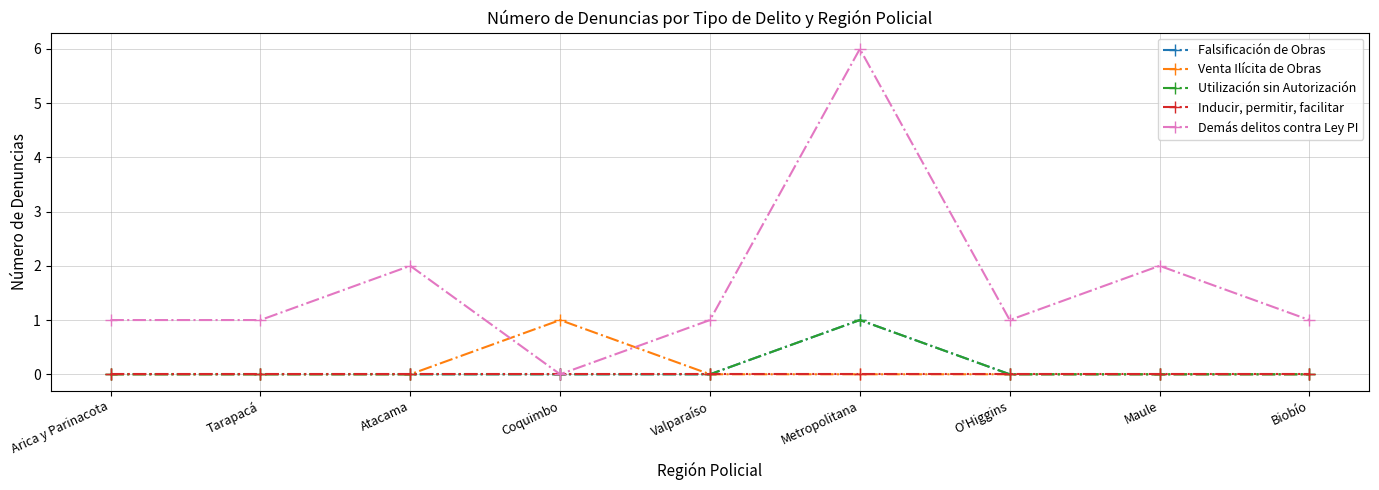

Reading right to left, transcribe all the data shown in this chart.

Falsificación de Obras: 0	0	0	1	0	0	0	0	0
Venta Ilícita de Obras: 0	0	0	0	0	1	0	0	0
Utilización sin Autorización: 0	0	0	1	0	0	0	0	0
Inducir, permitir, facilitar: 0	0	0	0	0	0	0	0	0
Demás delitos contra Ley PI: 1	2	1	6	1	0	2	1	1